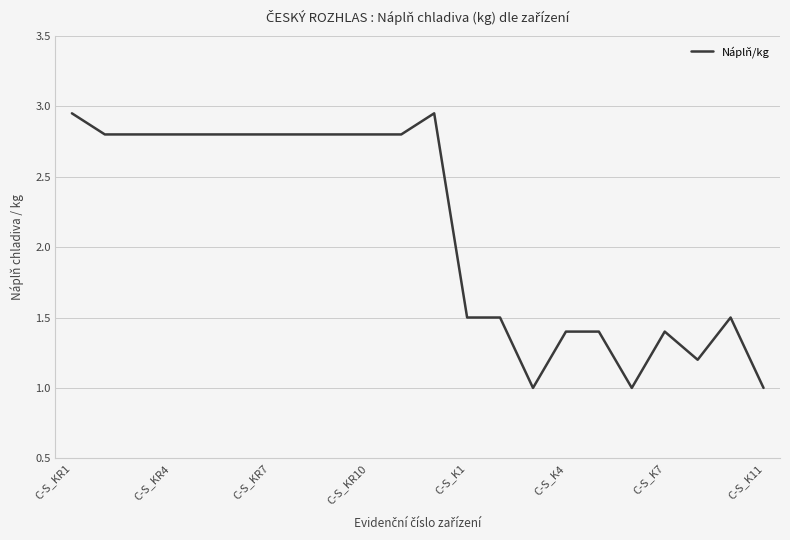

What is the minimum value shown in the chart?

1.0